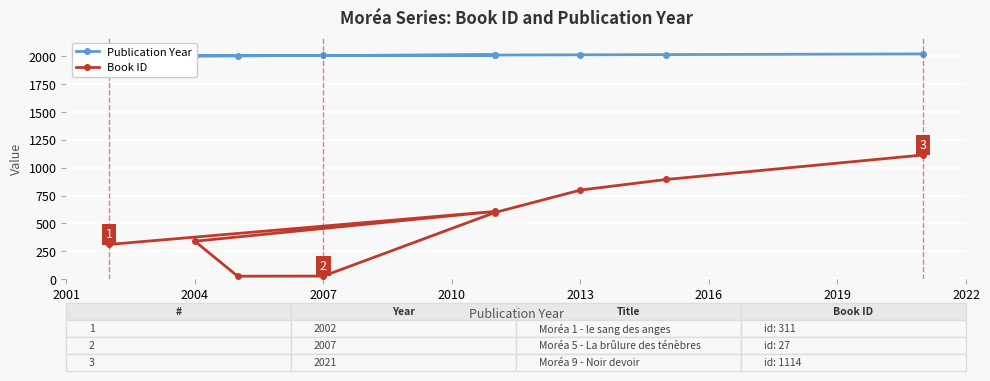

Is it true that Publication Year equals 2964 at 2004?

False